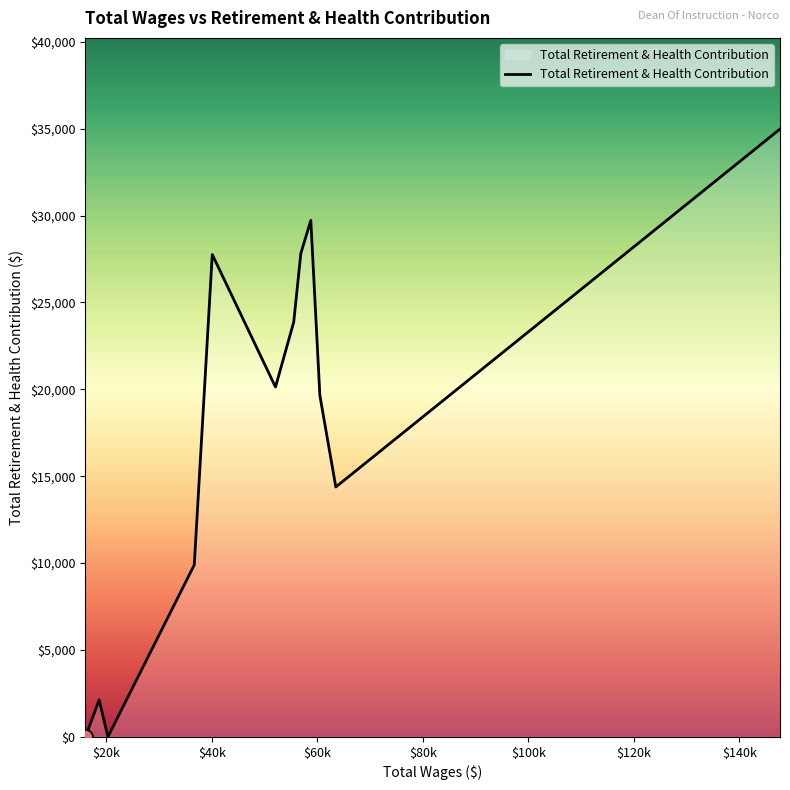

What is the difference between the maximum and minimum values?

34976